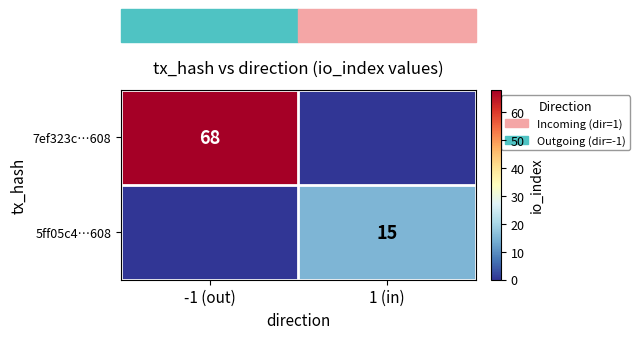

The 5ff05c4…608 series shows 3 at 1 (in). True or false?

False